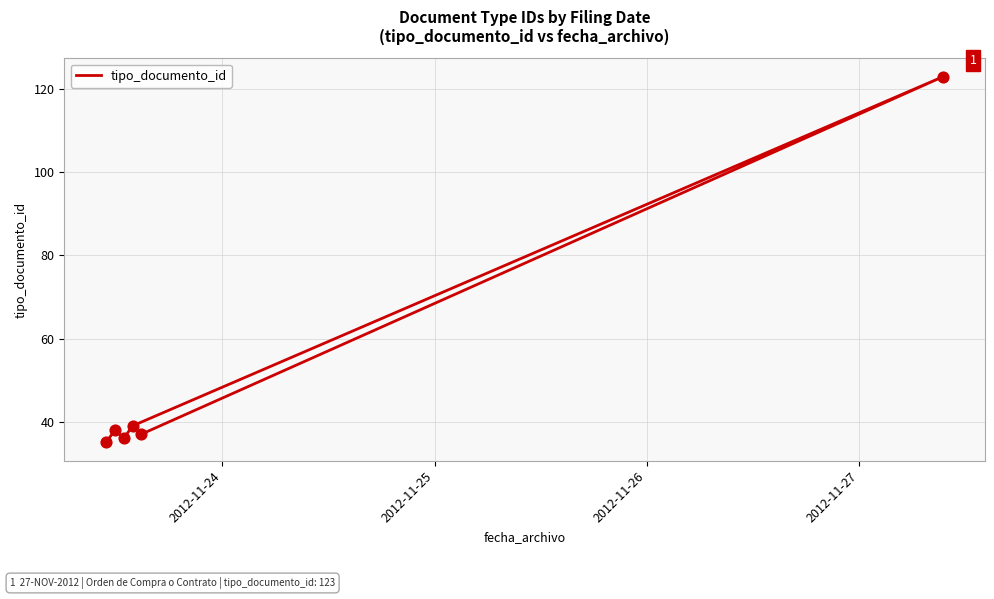

Between 2012-11-25 and 2012-11-26, which is larger?

2012-11-25